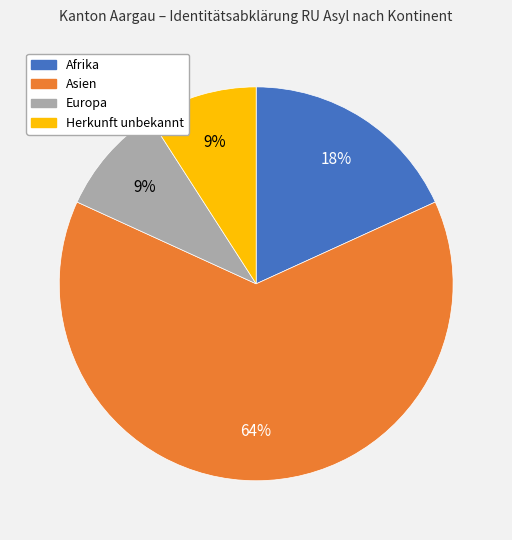

Which category has the biggest portion of the pie?

Asien